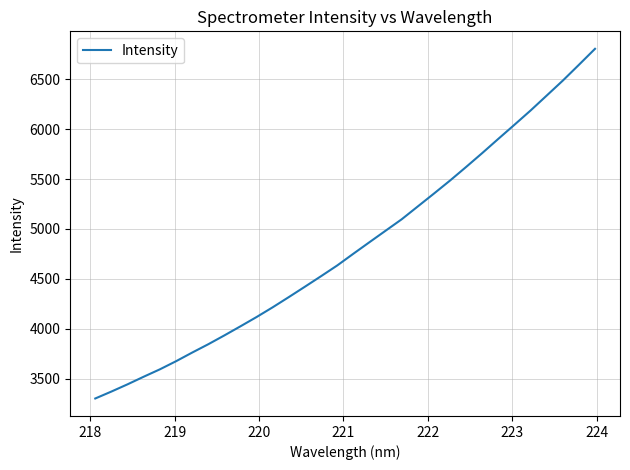

Reading left to right, transcribe all the data shown in this chart.

3301.6	3371.1	3443.5	3519.6	3593.5	3674.6	3761.1	3844.9	3933.5	4024.9	4118.0	4215.7	4317.9	4422.1	4527.5	4634.7	4752.0	4867.7	4982.7	5097.4	5226.2	5354.8	5485.6	5621.9	5761.0	5903.6	6044.7	6187.5	6337.0	6486.8	6645.0	6805.2